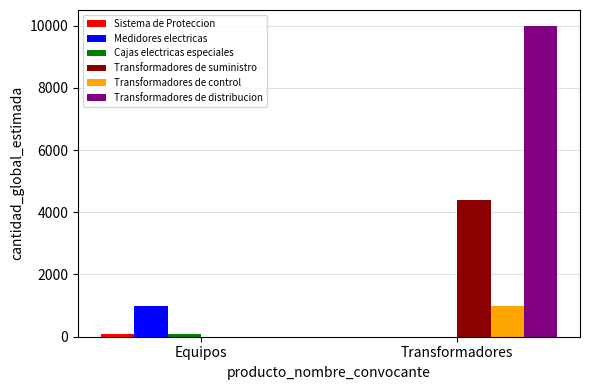

How many categories are shown in the chart?

2